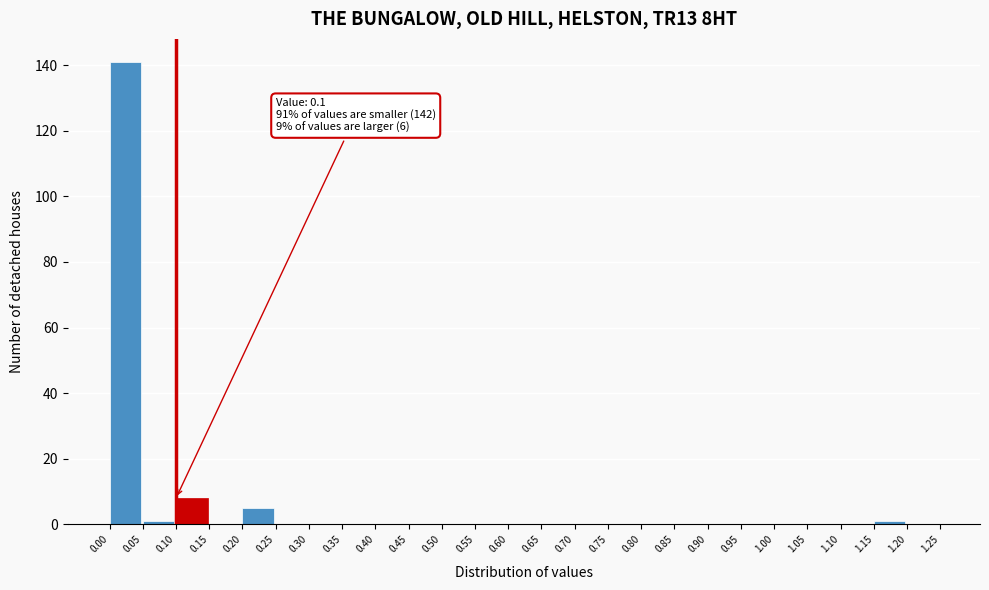

Which range on the x-axis has the tallest bar?

0.00 to 0.05